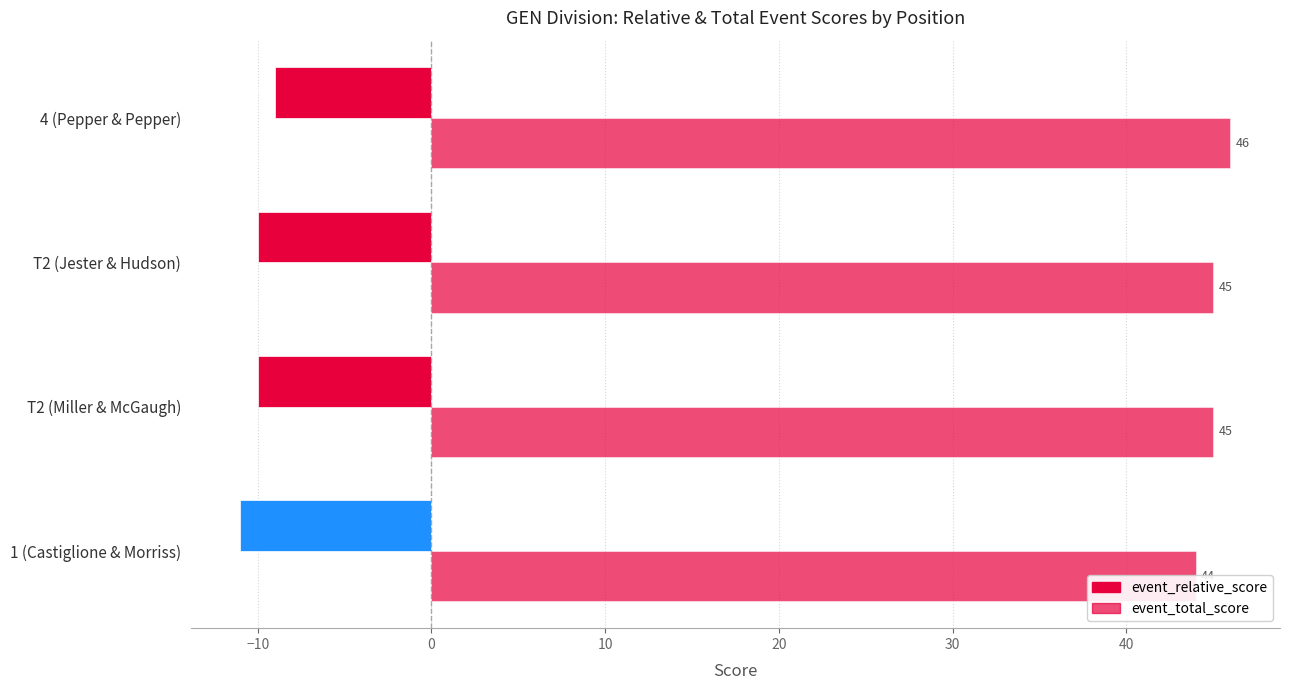

Count the number of categories in the chart.

4